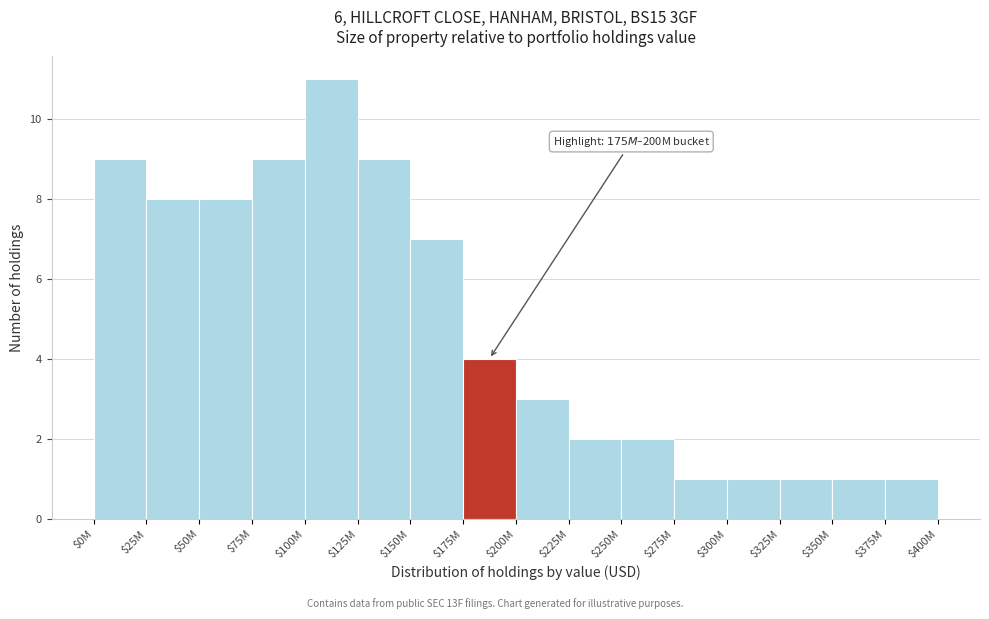

Reading left to right, transcribe all the data shown in this chart.

9	8	8	9	11	9	7	4	3	2	2	1	1	1	1	1